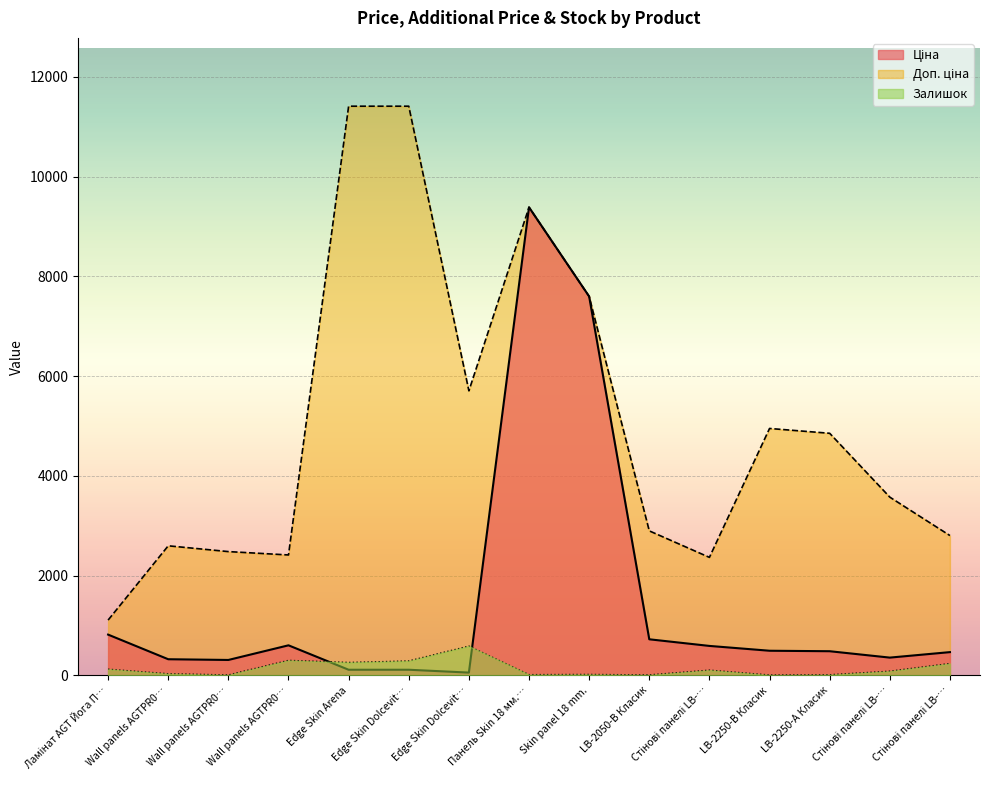

Which series has the largest total across all categories?

Доп. ціна